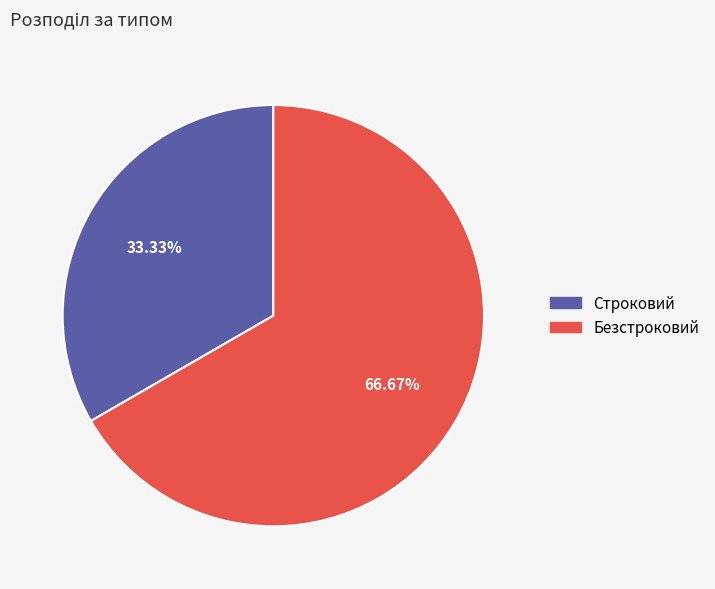

Rank the categories by value from highest to lowest.

Безстроковий, Строковий